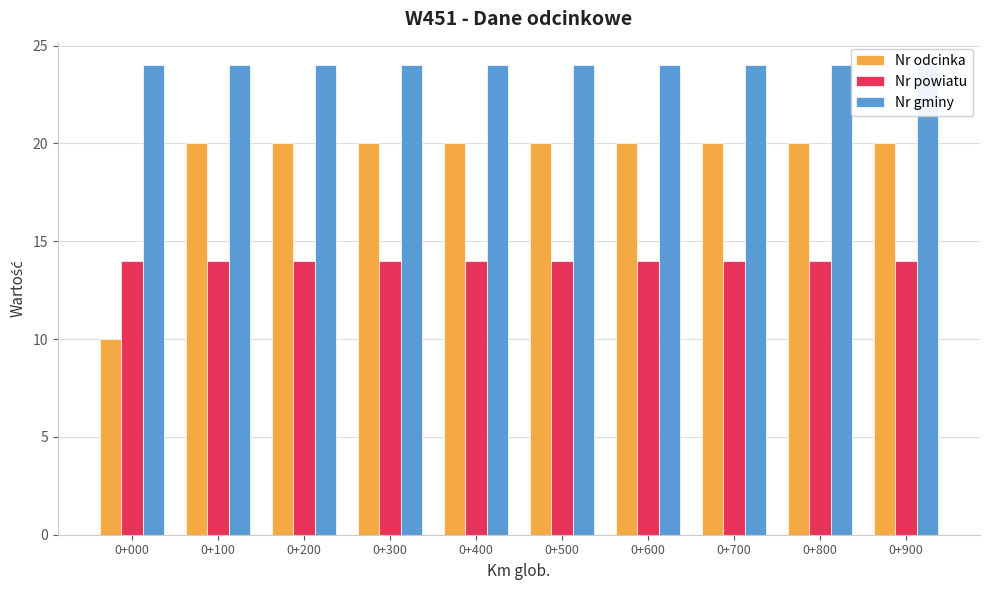

The value of Nr powiatu at 0+900 is 14. True or false?

True